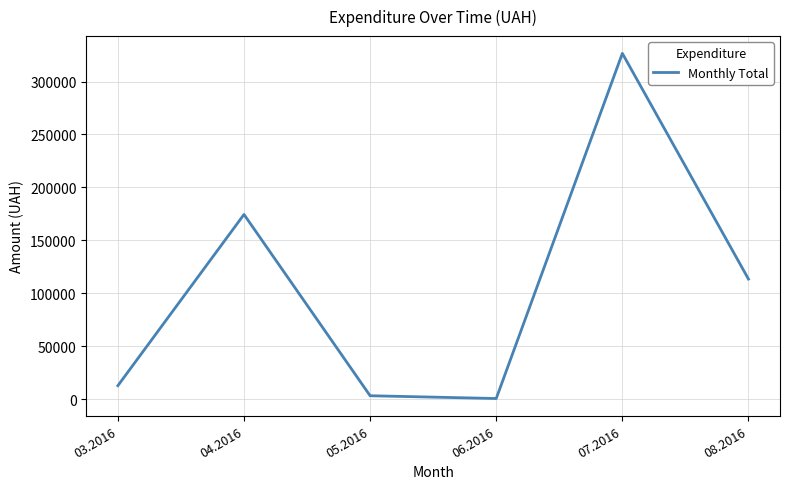

What position from the right is 06.2016?

3